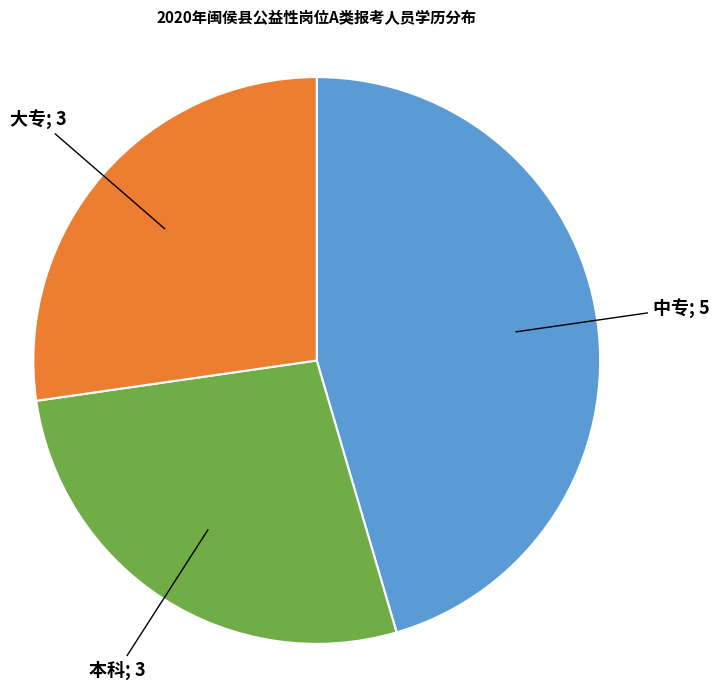

Is there any slice that represents more than half of the pie?

No